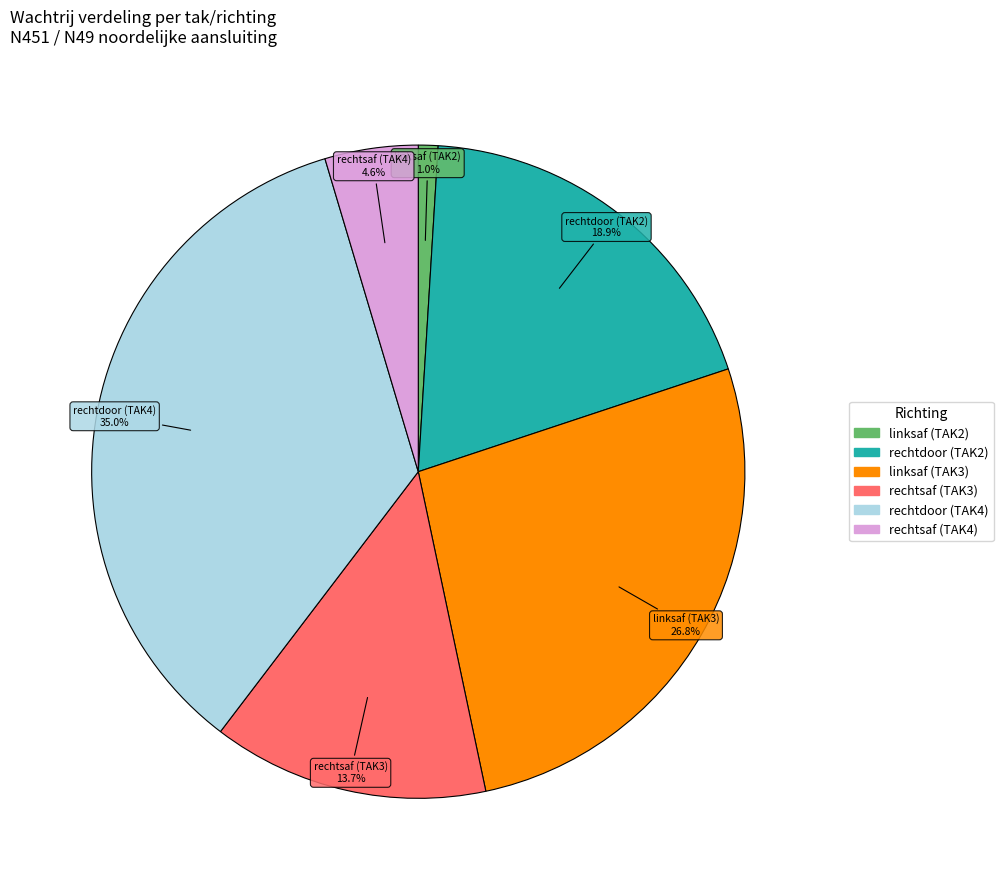

Is there any slice that represents more than half of the pie?

No